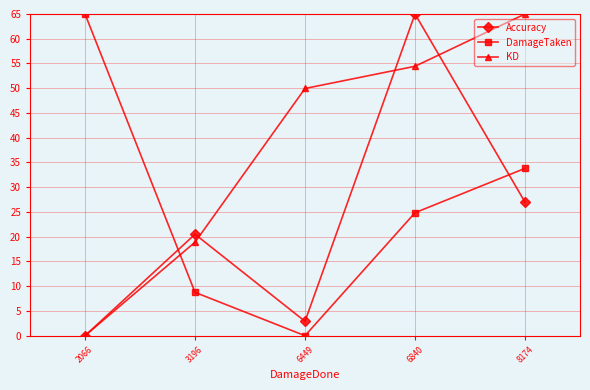

The value of KD at 2066 is -36.2. True or false?

False